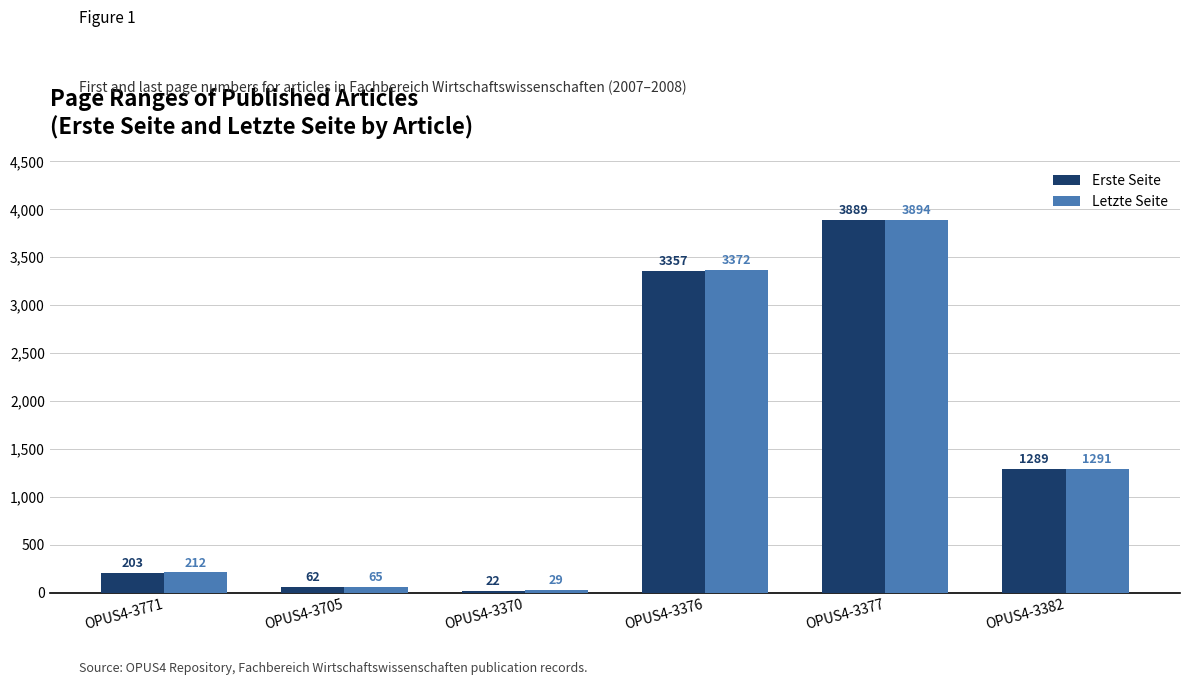

Rank the categories by Letzte Seite value from lowest to highest.

OPUS4-3370, OPUS4-3705, OPUS4-3771, OPUS4-3382, OPUS4-3376, OPUS4-3377